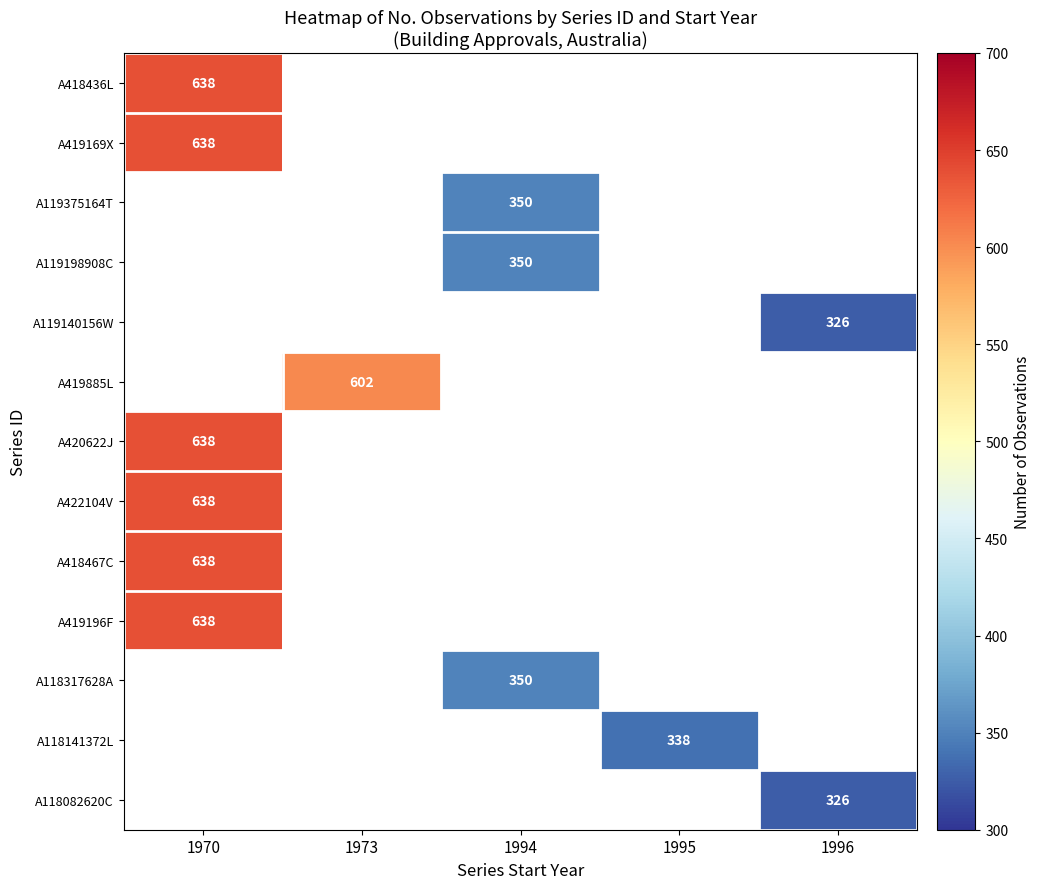

How many series are shown in this chart?

13